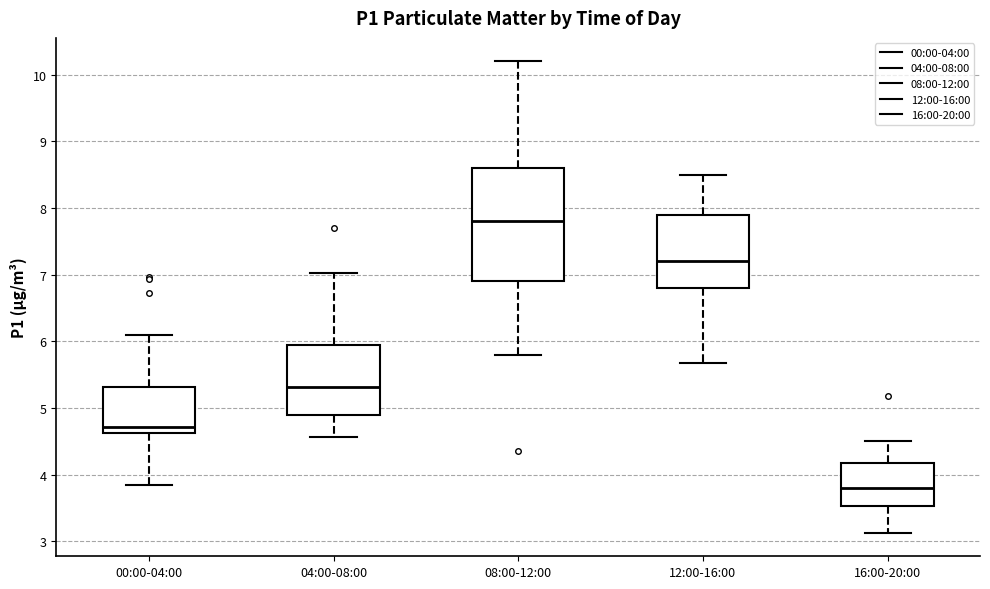

Comparing the boxes themselves (not the whiskers), which one is the tallest?

08:00-12:00